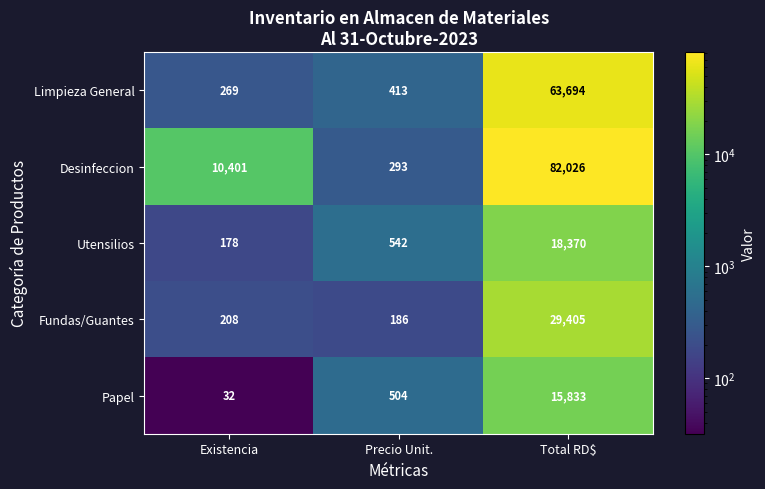

What is the total value across all series at Total RD$?

209328